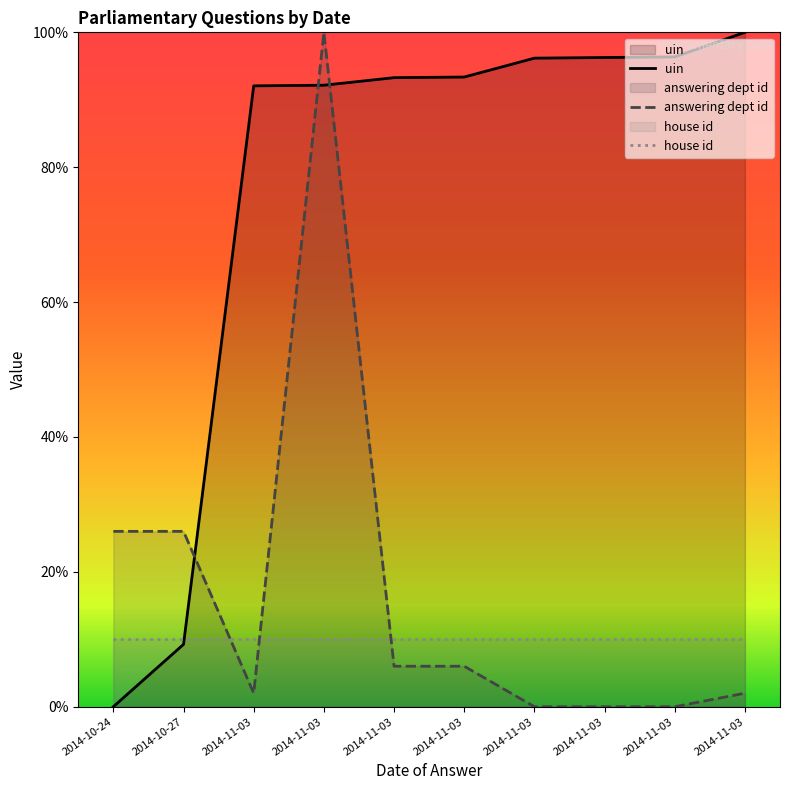

Is the value of answering dept id at 2014-11-03 greater than the value of house id at 2014-11-03?

No